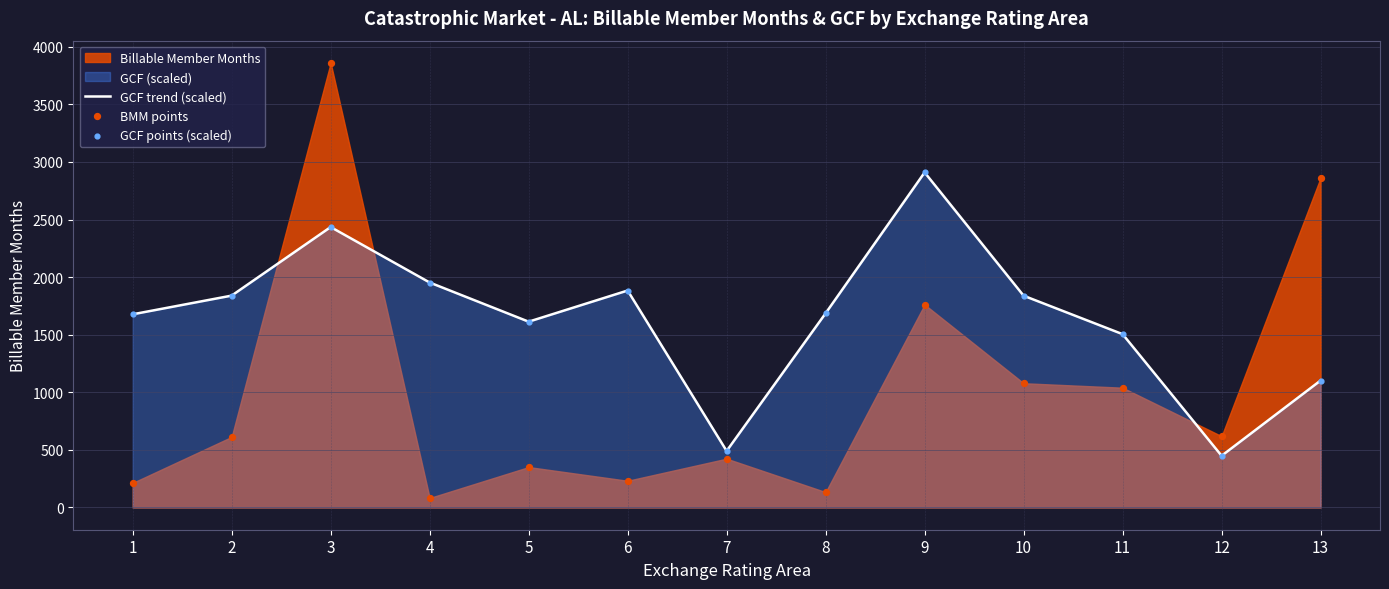

Which series has the largest total across all categories?

GCF trend (scaled)